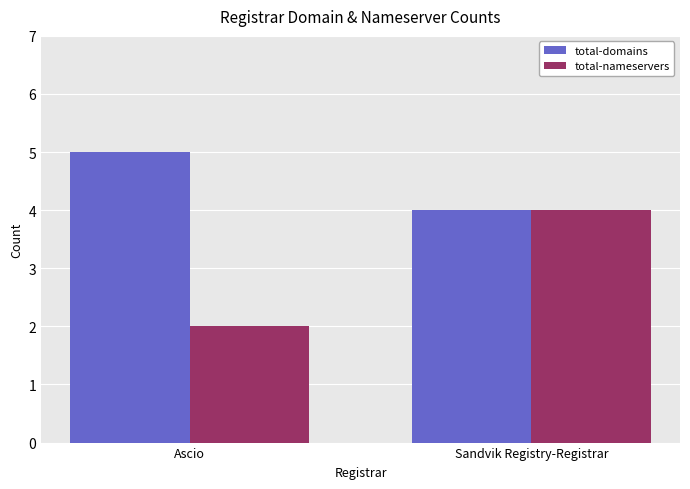

What is the difference between the total-nameservers values at Sandvik Registry-Registrar and Ascio?

2